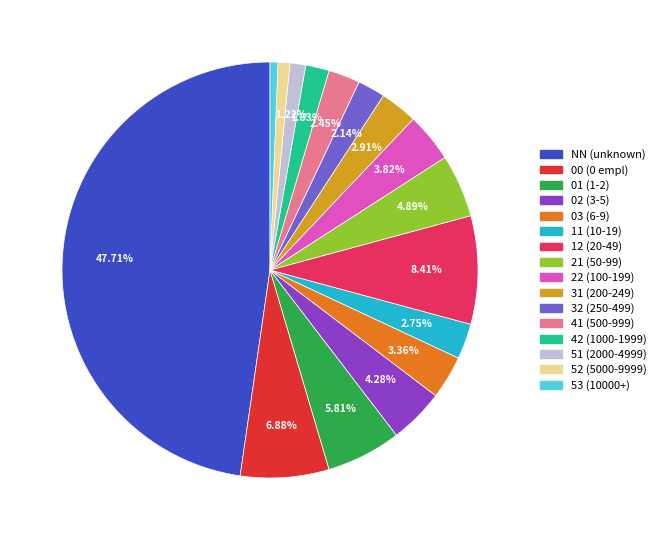

Does any single category account for the majority?

No